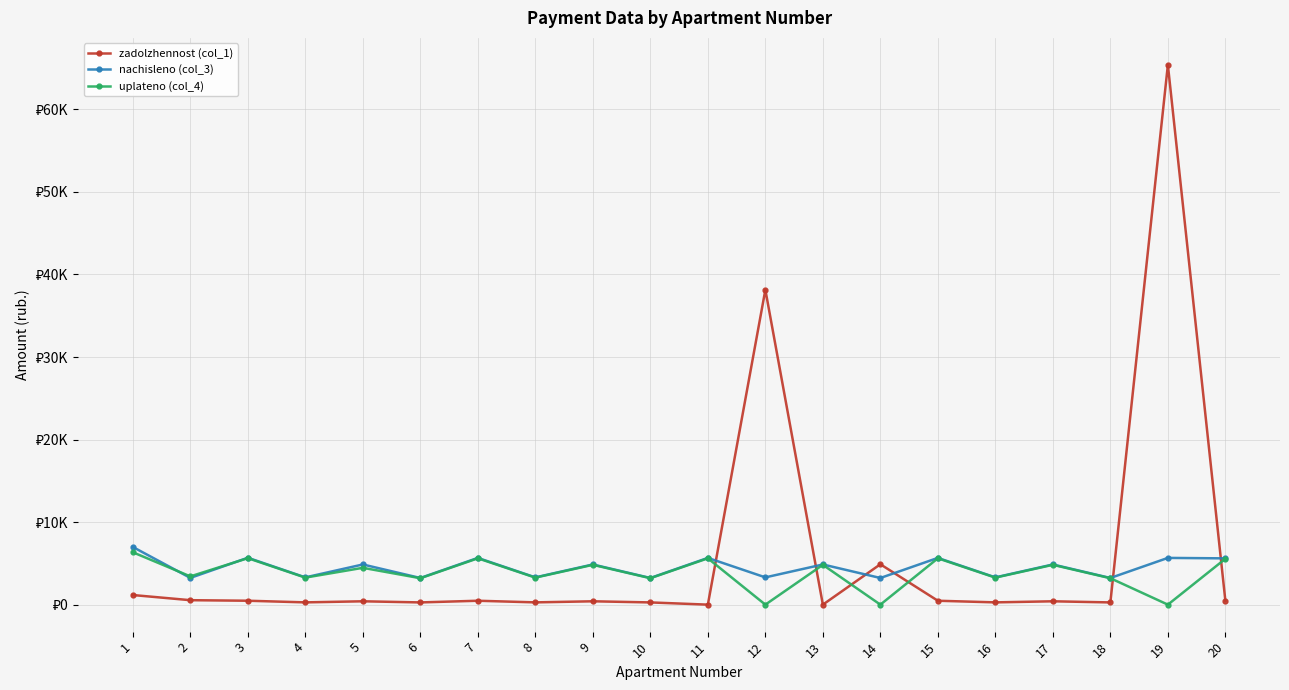

Reading left to right, list all the values displayed in this chart.

zadolzhennost (col_1): 1164.2	539.7	473.4	275.2	405.6	269.1	471.9	275.2	405.6	269.1	0.0	38144.6	0.0	4890.7	471.9	275.2	405.6	269.1	65389.9	467.2
nachisleno (col_3): 6985.3	3238.2	5680.7	3303.0	4866.6	3229.0	5662.2	3303.0	4866.6	3229.0	5662.2	3303.0	4866.6	3229.0	5662.2	3303.0	4866.6	3229.0	5662.2	5606.8
uplateno (col_4): 6343.3	3423.1	5629.3	3273.7	4461.1	3200.3	5612.0	3273.7	4823.5	3203.1	5612.0	0.0	4823.5	0.0	5612.0	3273.7	4823.5	3200.3	0.0	5557.1